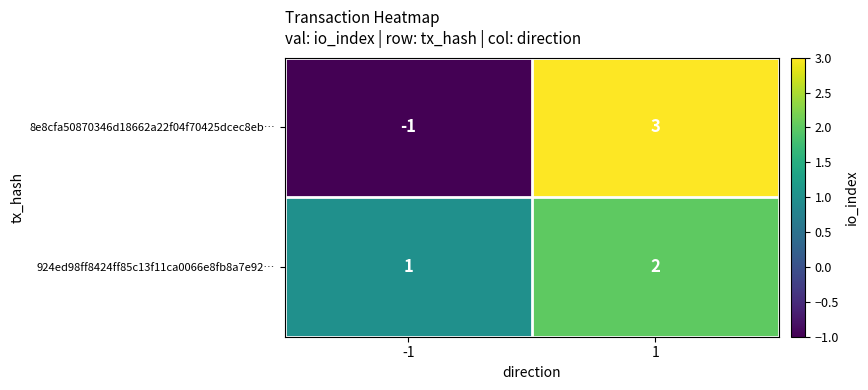

Which label corresponds to the smallest value in the chart?

-1